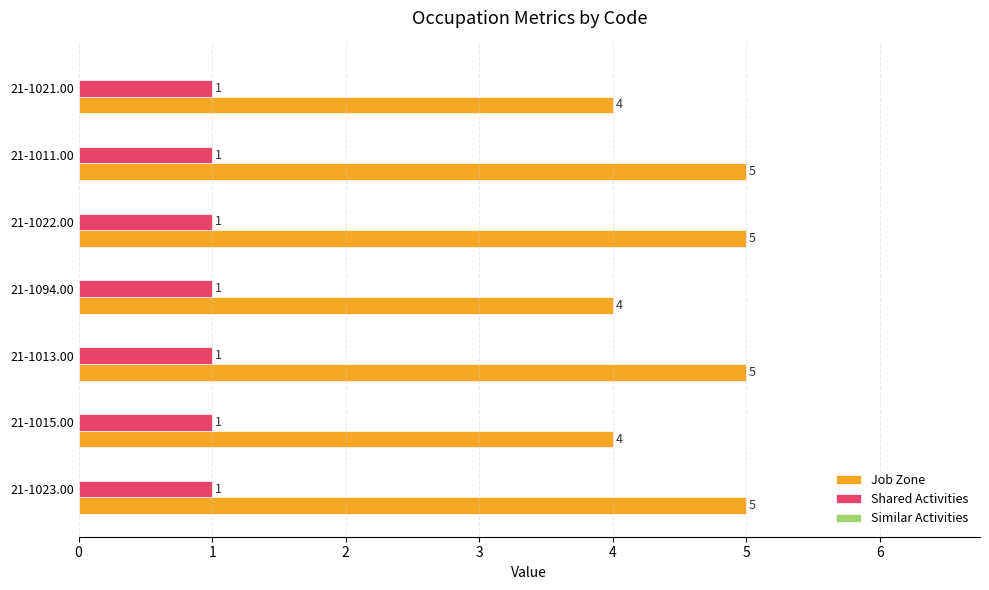

The value of Job Zone at 21-1021.00 is 4. True or false?

True